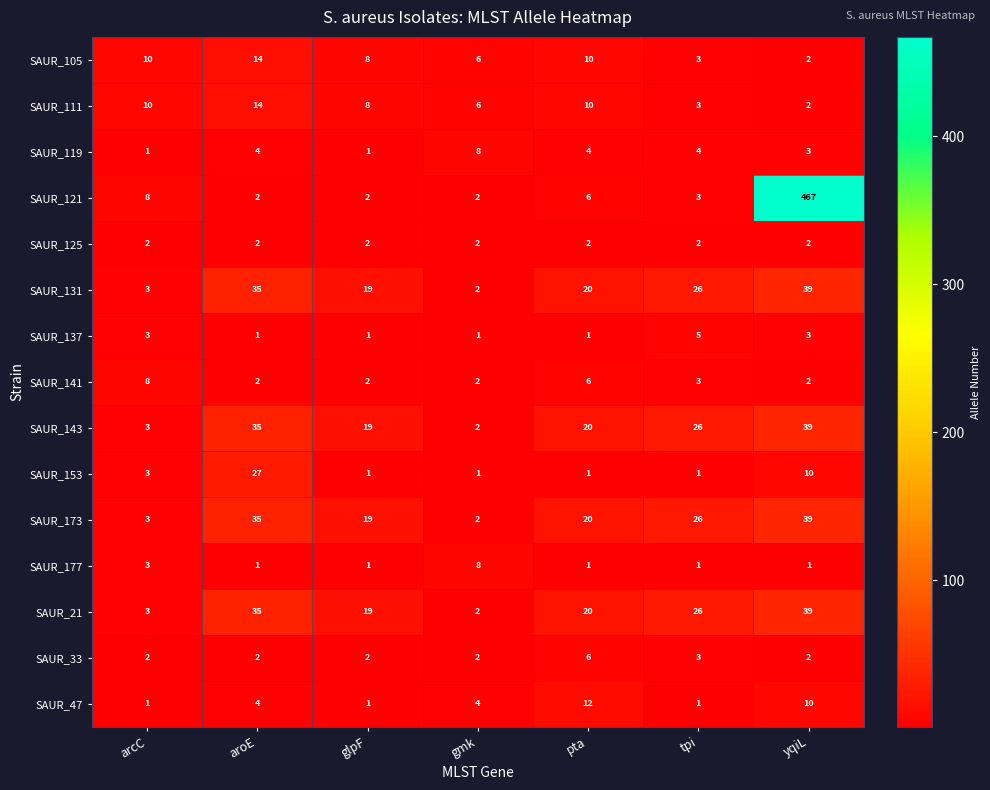

Read the SAUR_137 value at yqiL.

3